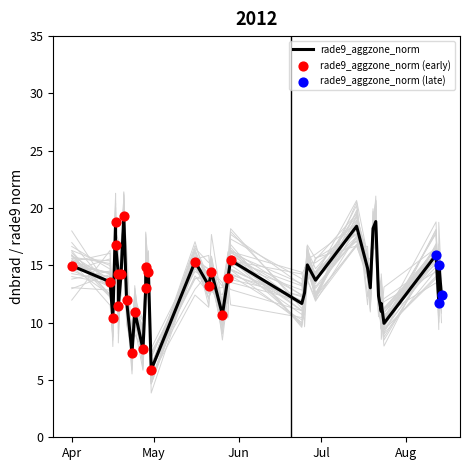

At how many categories does at least one series exceed 10?

36